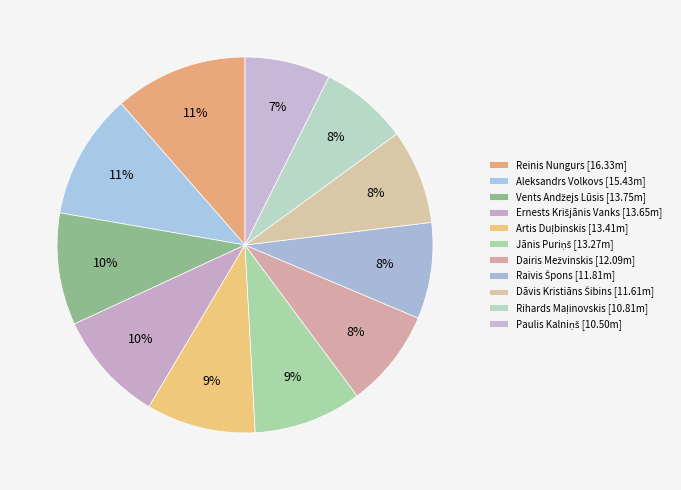

How many segments does this pie chart have?

11